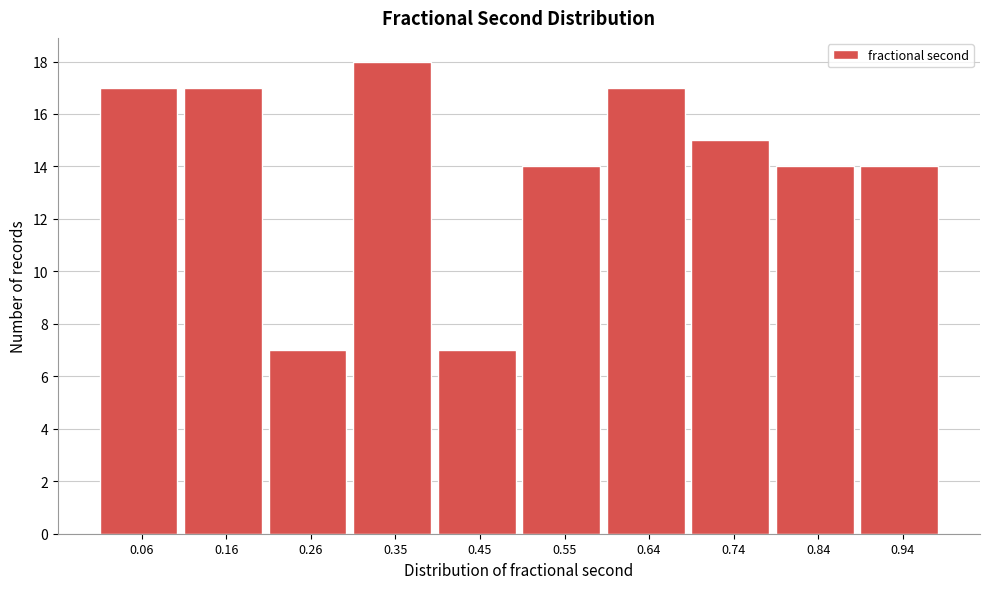

How tall is the bar that spans 0.21 to 0.30 on the x-axis? Neither the bar edges nor the heights are printed on the chart, so give them approximately, as read against the axes.

7